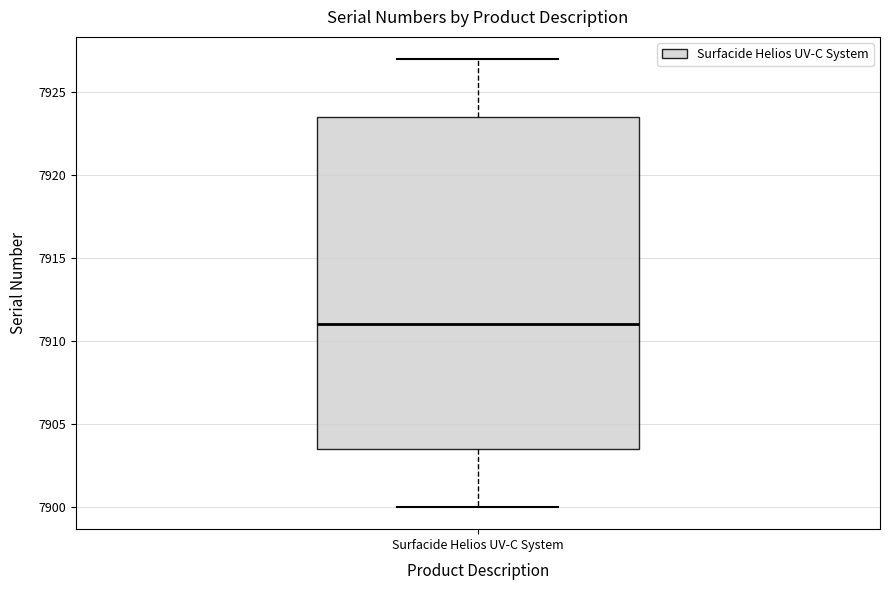

Where is the upper edge of the box for Surfacide Helios UV-C System on the y-axis? The values are not printed on the chart, so give them approximately, as read against the axis.

7923.5